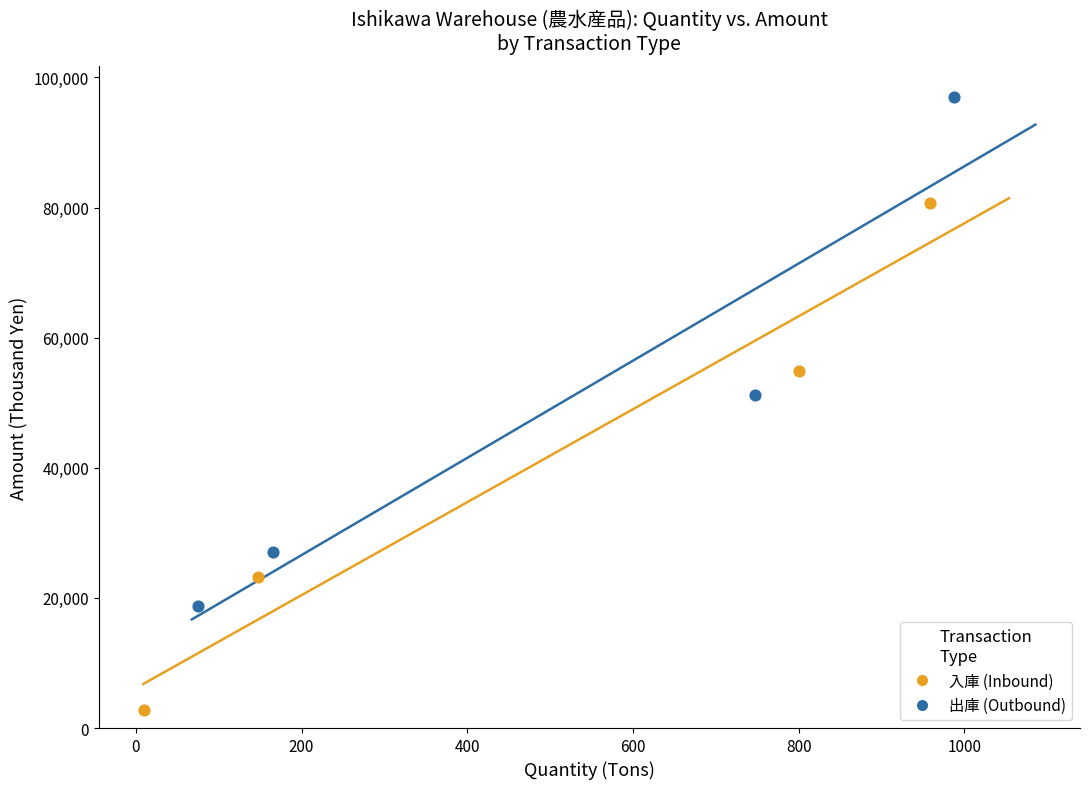

What are all the series names shown in the legend?

入庫 (Inbound), 出庫 (Outbound)